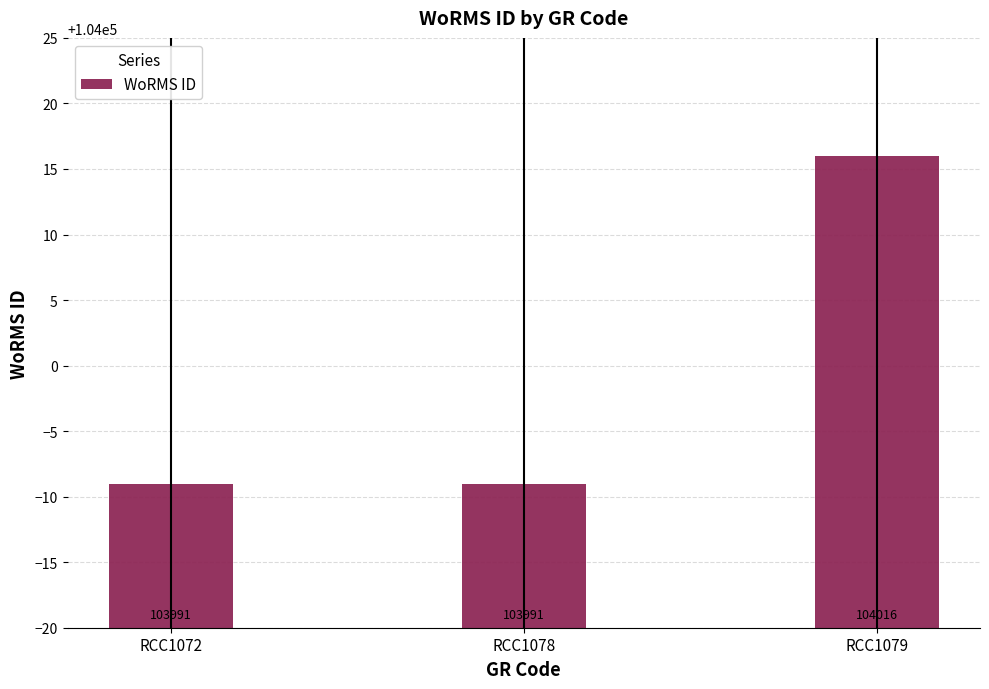

Is it true that the value at RCC1078 is 44424?

False